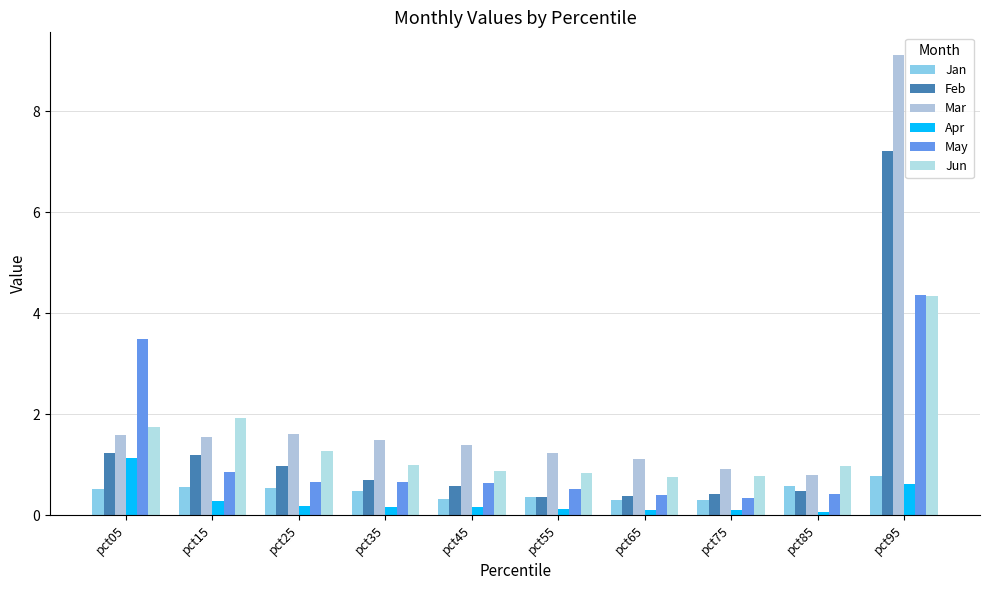

At pct75, list the series in order from largest to smallest.

Mar, Jun, Feb, May, Jan, Apr